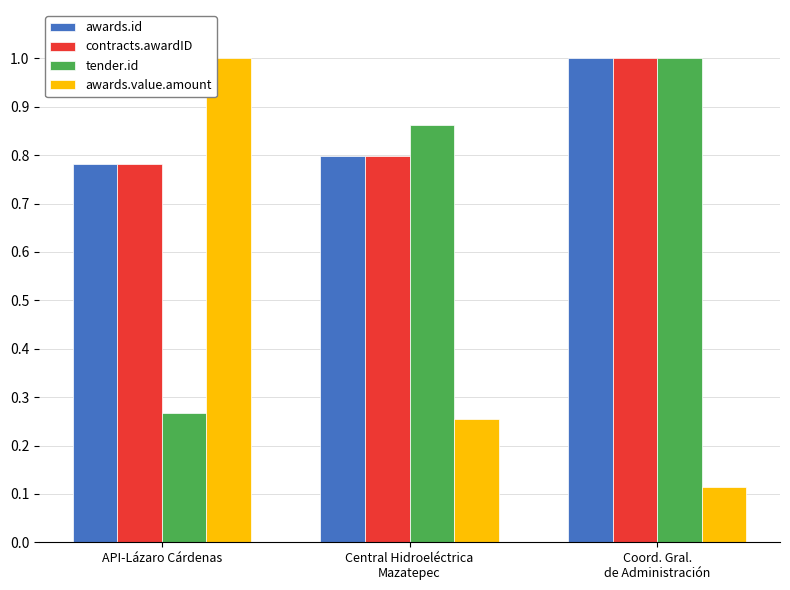

How many contracts.awardID values are between 0 and 1?

3